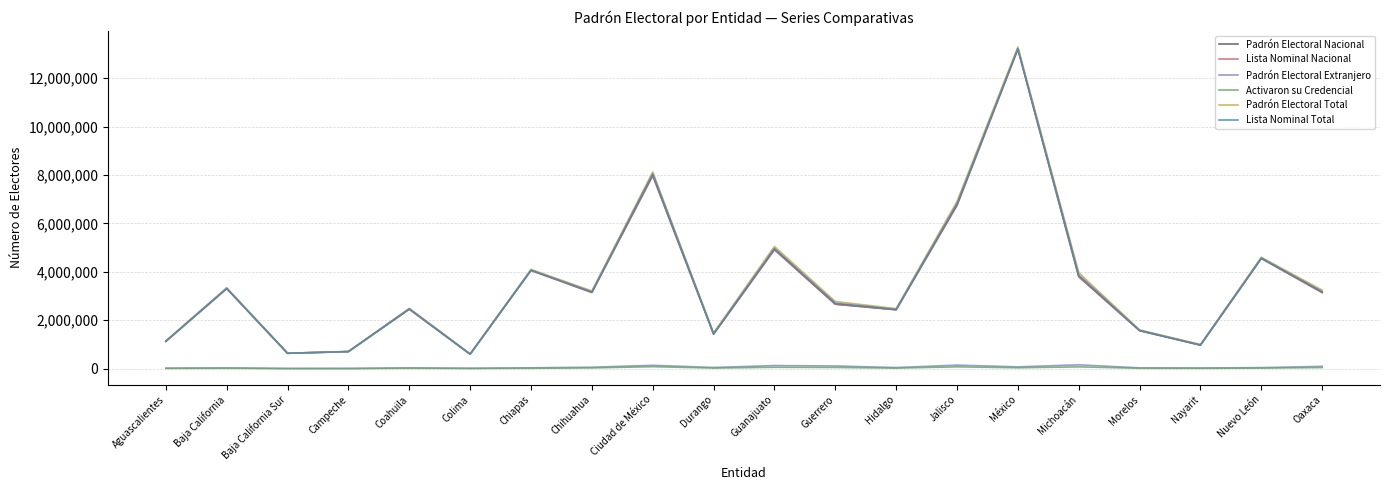

Is the value of Lista Nominal Total at Oaxaca greater than the value of Lista Nominal Nacional at Guerrero?

Yes